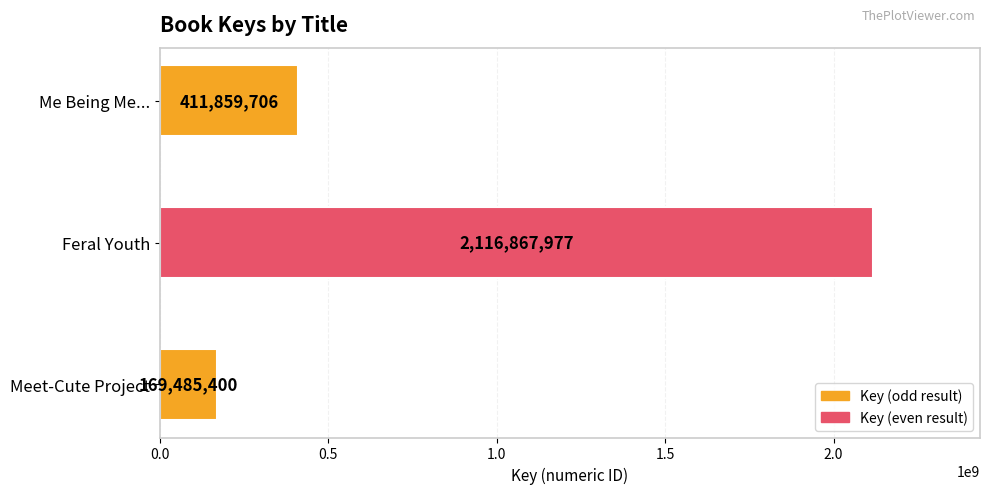

What is the difference between the maximum and minimum values?

1947382577